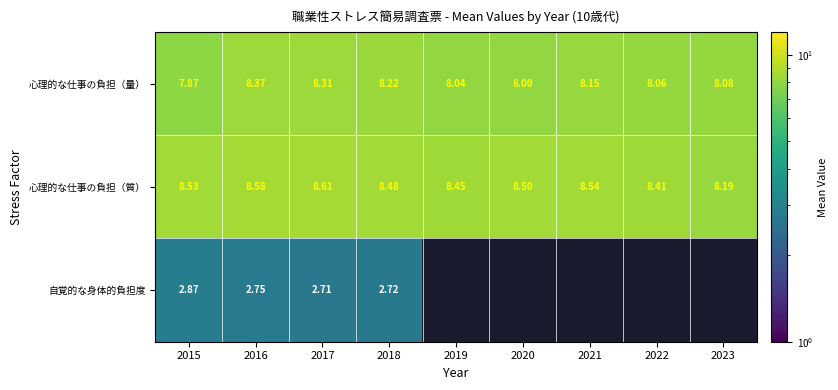

Is the value of 心理的な仕事の負担（質） at 2021 greater than the value of 心理的な仕事の負担（量） at 2018?

Yes